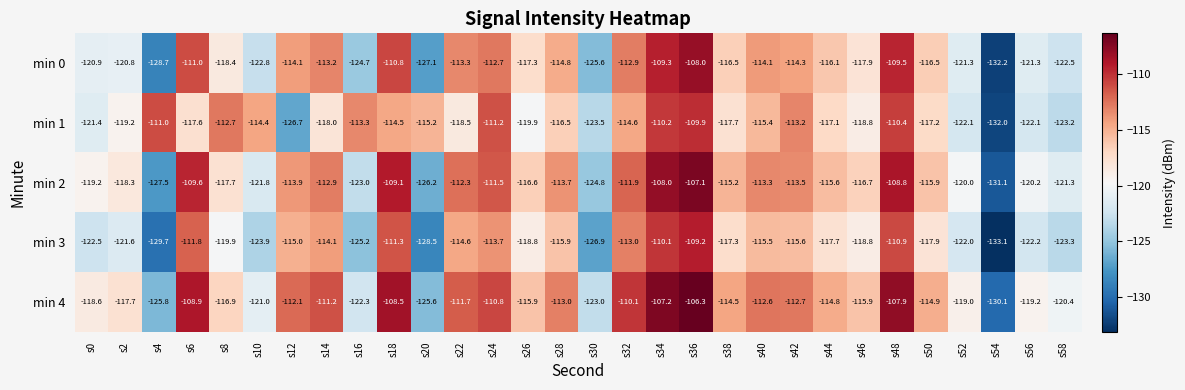

The value of min 4 at s34 is -162.3. True or false?

False